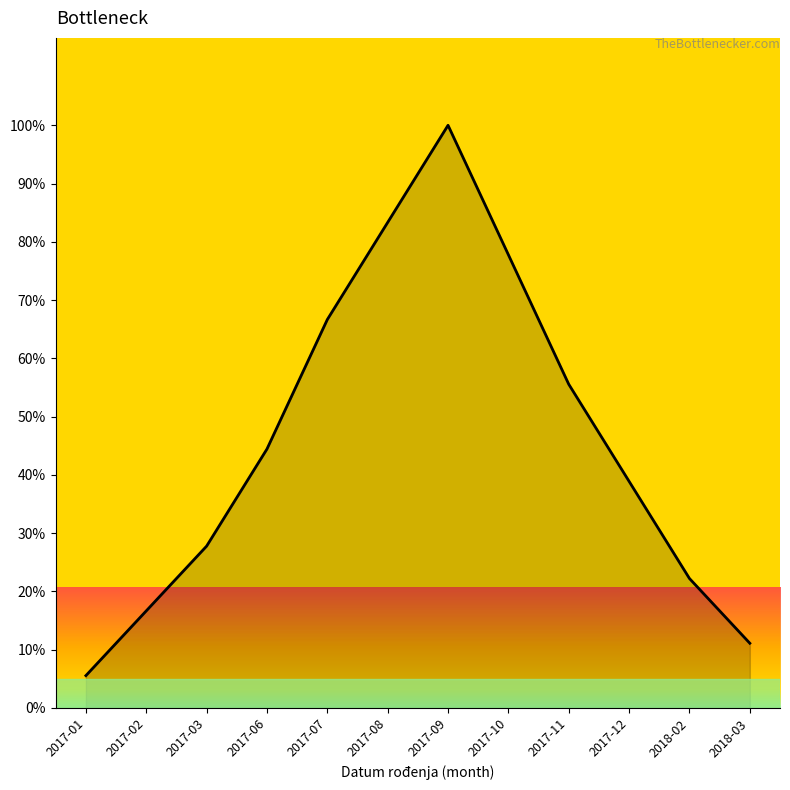

The value at 2018-03 is 5.8. True or false?

False